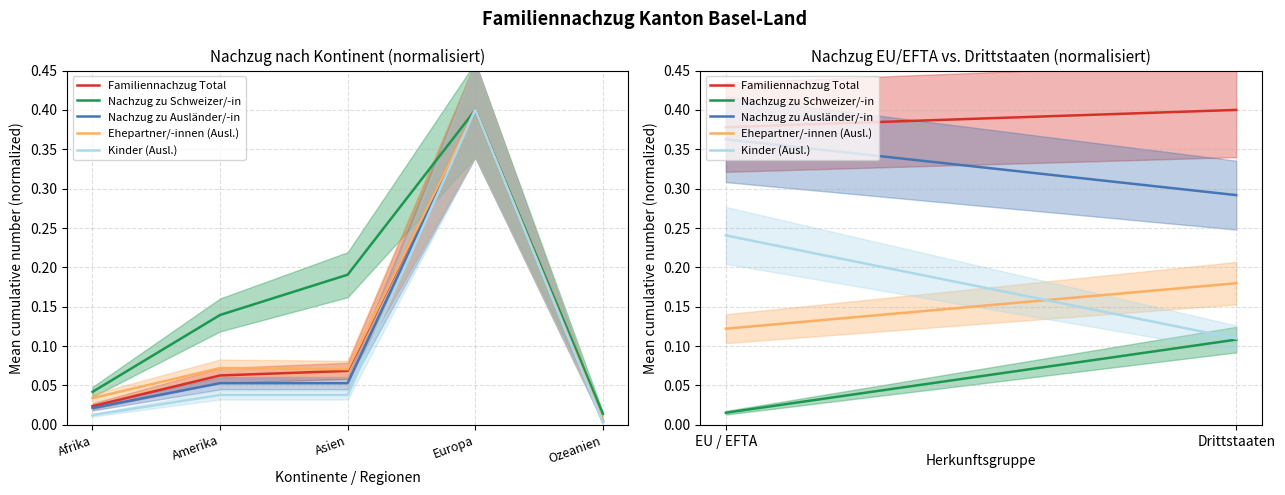

Which series has the largest total across all categories?

Familiennachzug Total